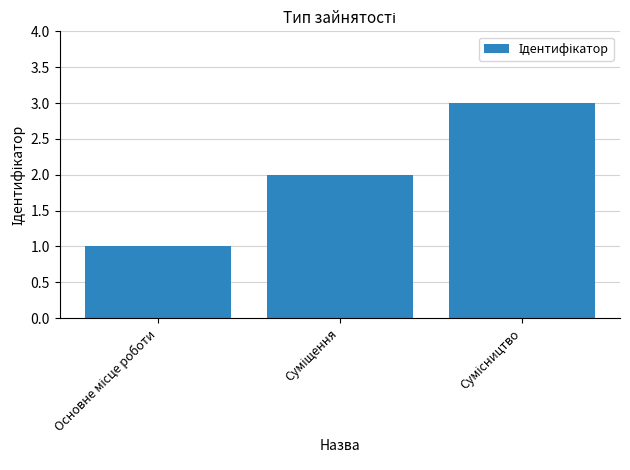

What is the sum of all values?

6